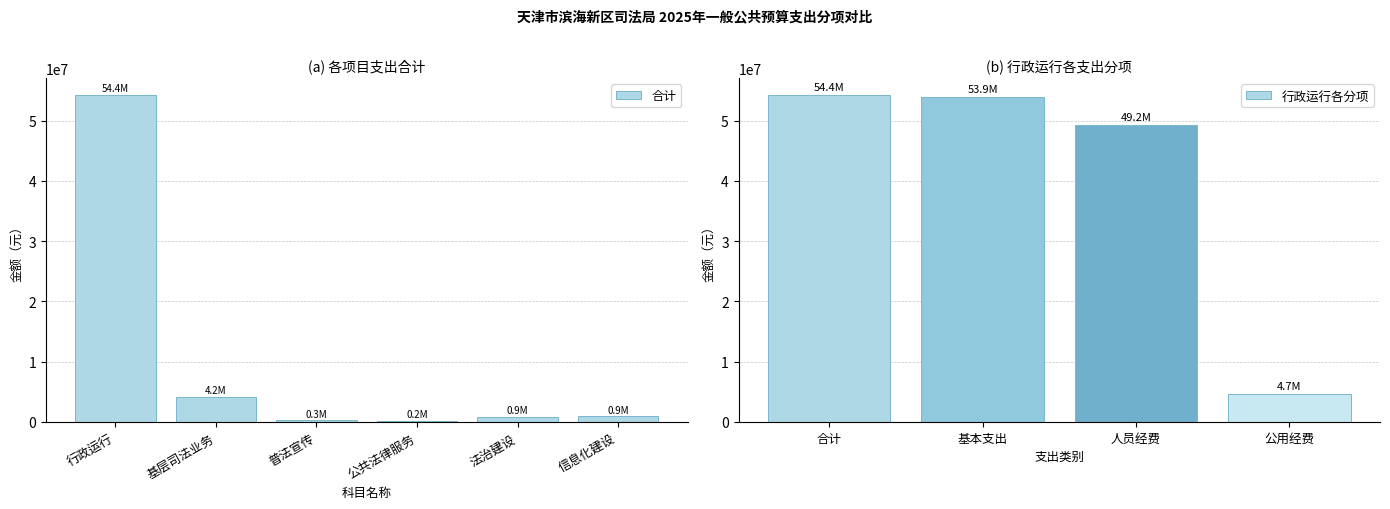

List the series in order of their peak value, highest first.

合计, 基本支出, 人员经费, 公用经费